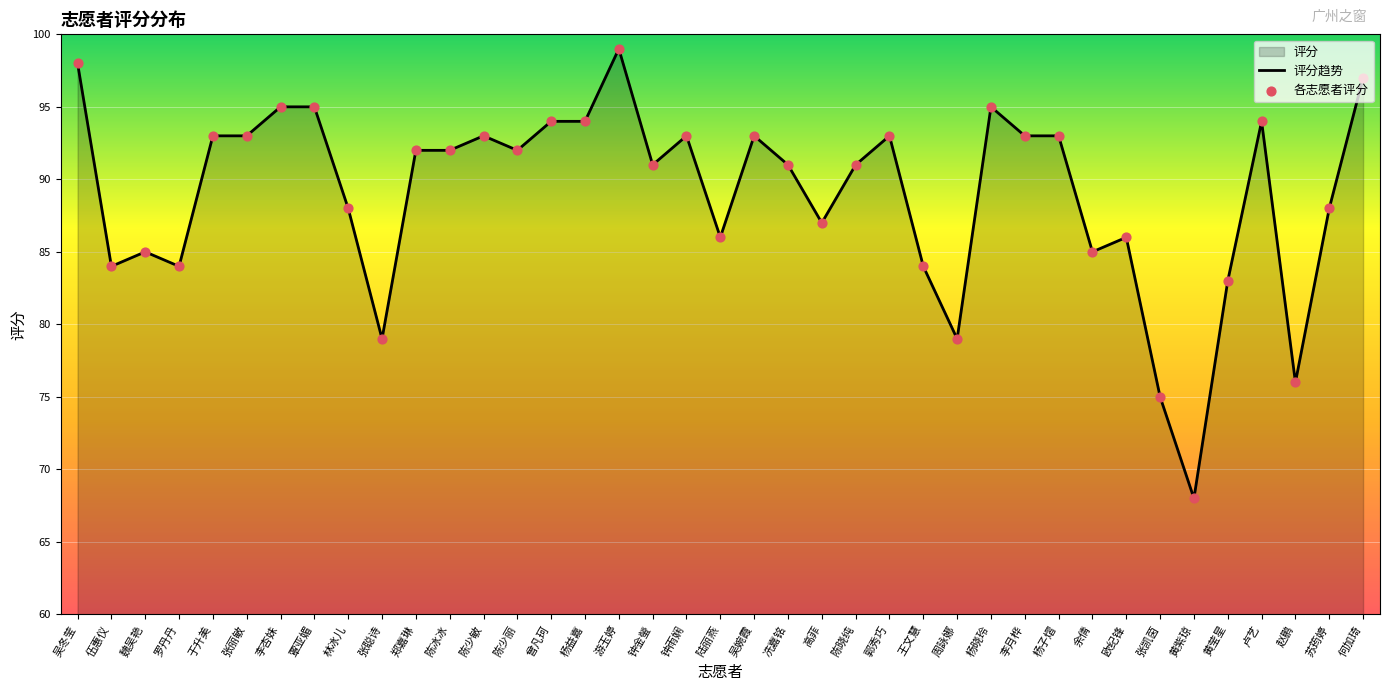

Is the value of 各志愿者评分 at 钟雨娴 greater than the value of 评分趋势 at 余倩?

Yes